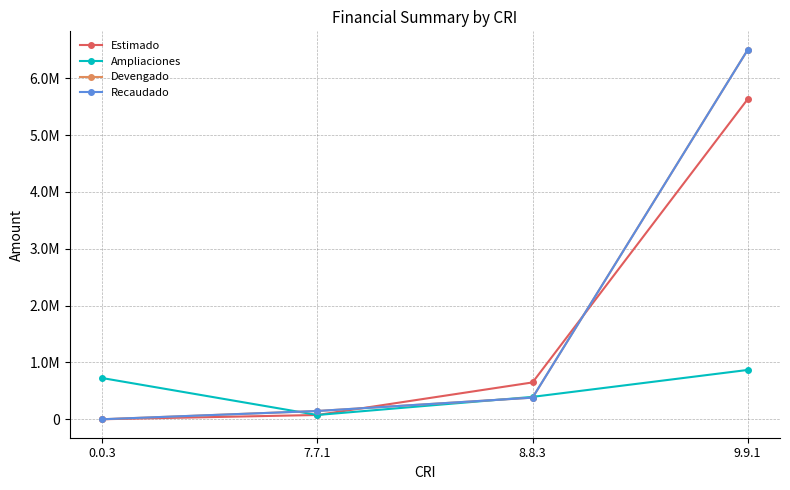

Does the chart have visible grid lines?

Yes